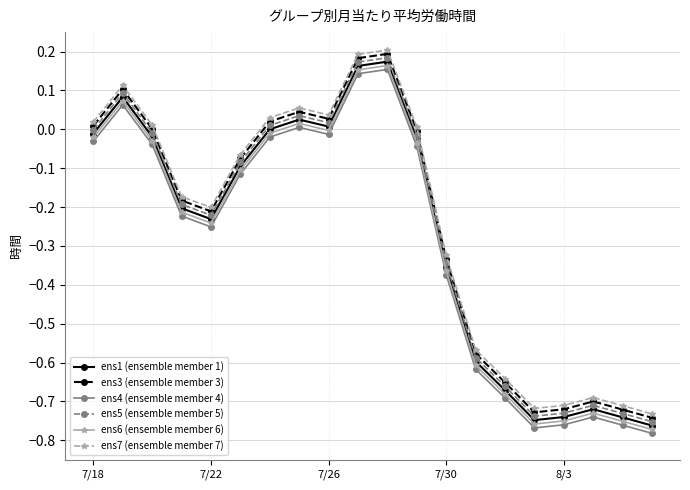

Which series has the largest total across all categories?

ens7 (ensemble member 7)